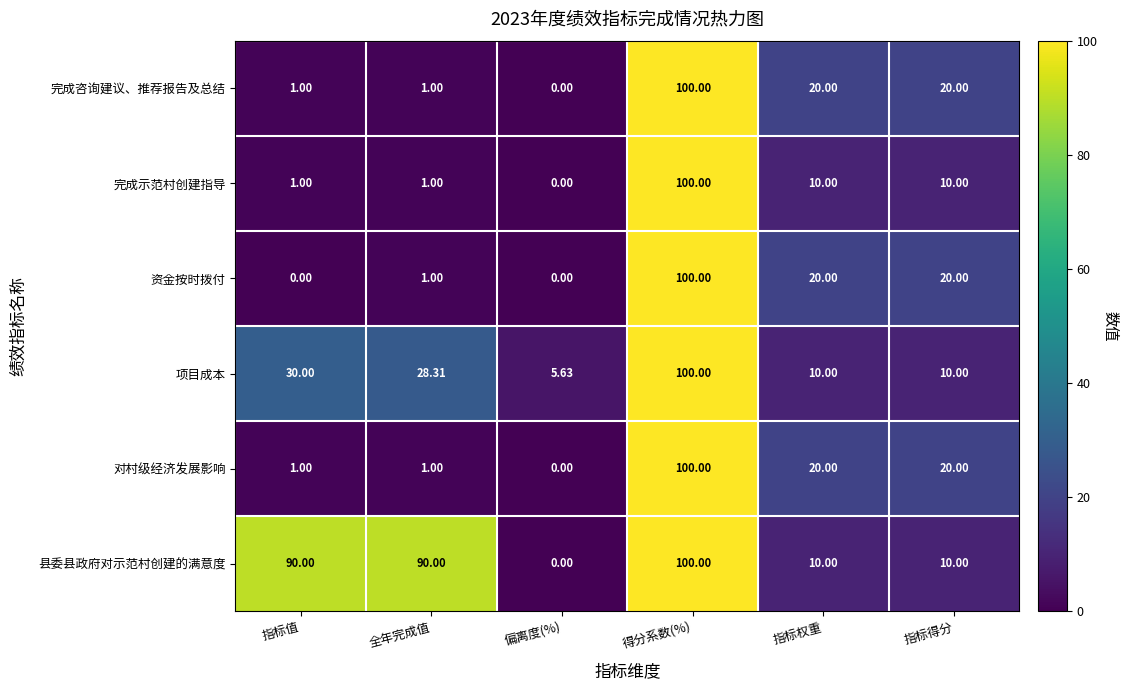

Which series has the largest total across all categories?

县委县政府对示范村创建的满意度